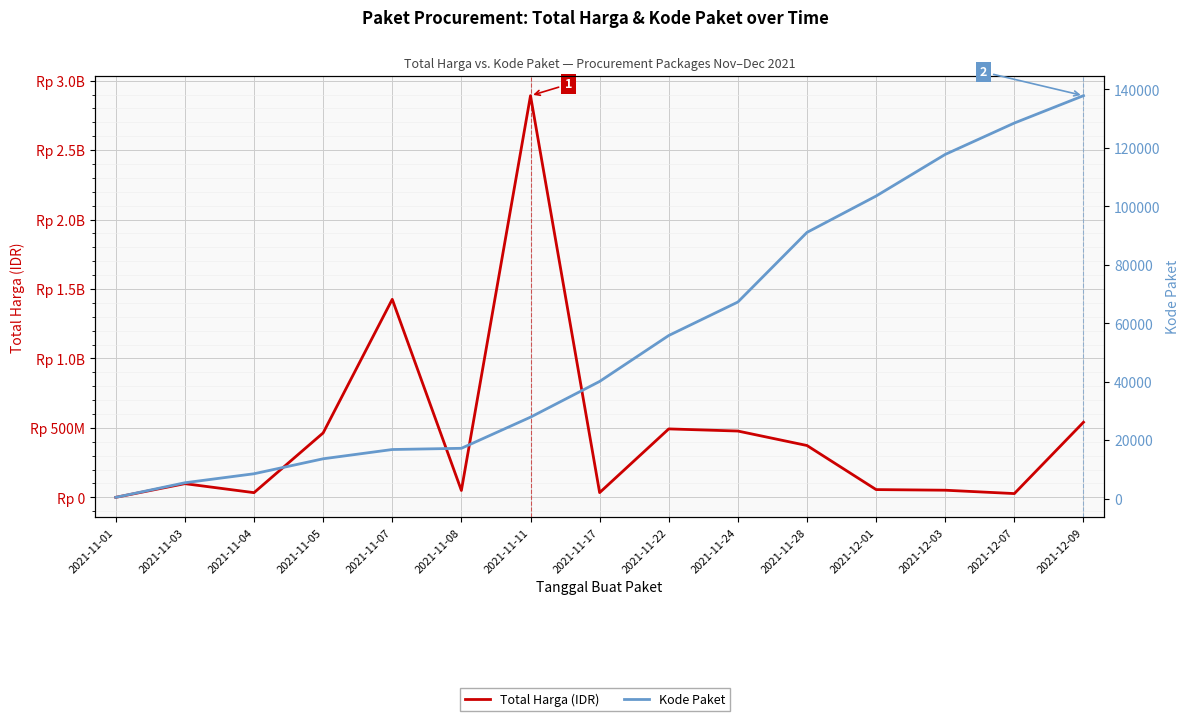

Rank the categories by Total Harga (IDR) value from highest to lowest.

2021-11-11, 2021-11-07, 2021-12-09, 2021-11-22, 2021-11-24, 2021-11-05, 2021-11-28, 2021-11-03, 2021-12-01, 2021-12-03, 2021-11-08, 2021-11-17, 2021-11-04, 2021-12-07, 2021-11-01